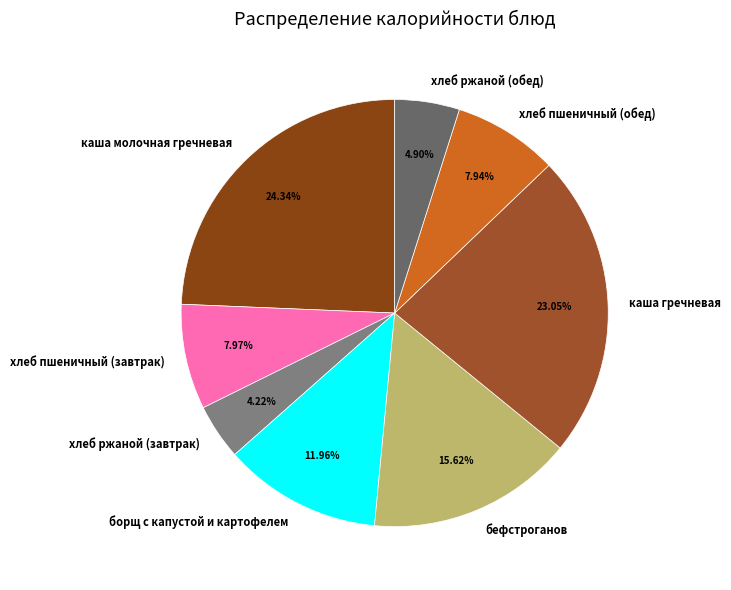

Between хлеб пшеничный (обед) and хлеб ржаной (завтрак), which is larger?

хлеб пшеничный (обед)